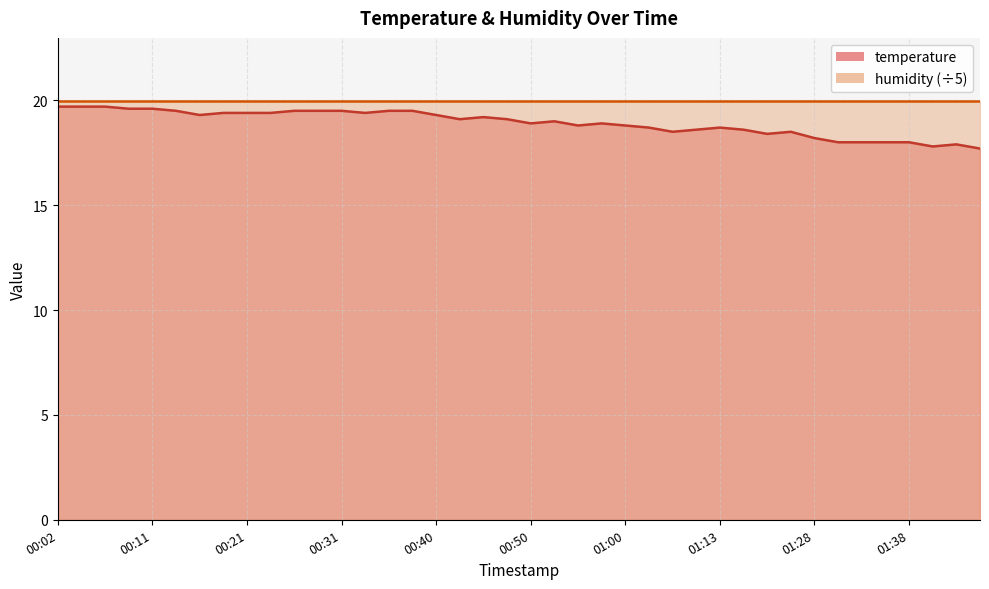

Does the chart have visible grid lines?

Yes